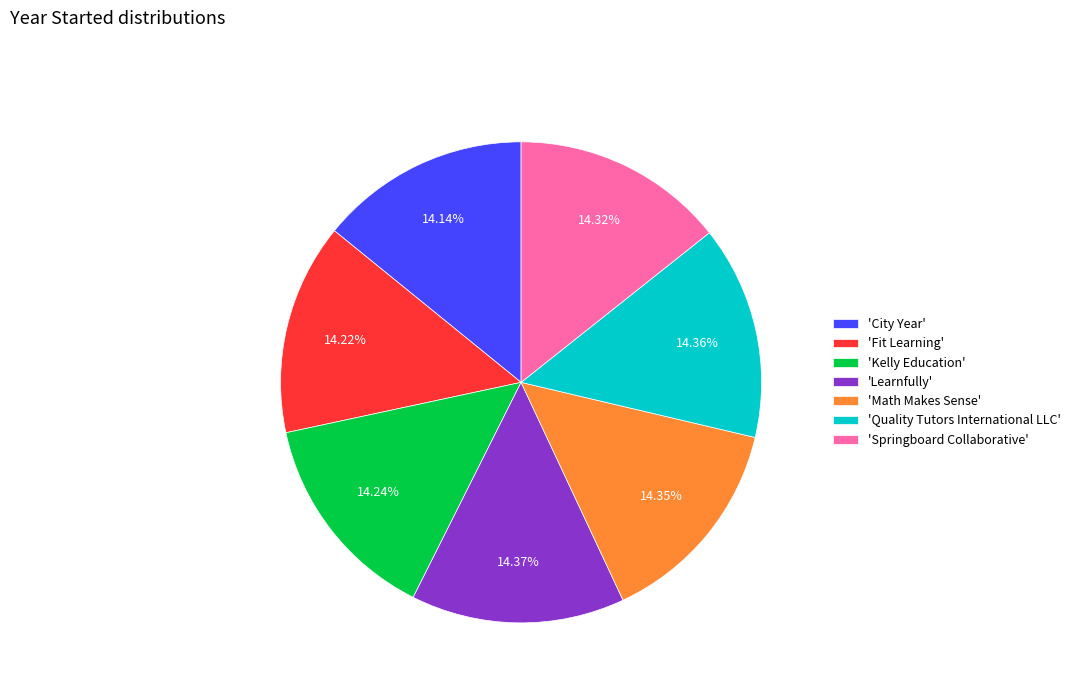

What is the ratio of the value at 'Kelly Education' to the value at 'Learnfully'?

1.0